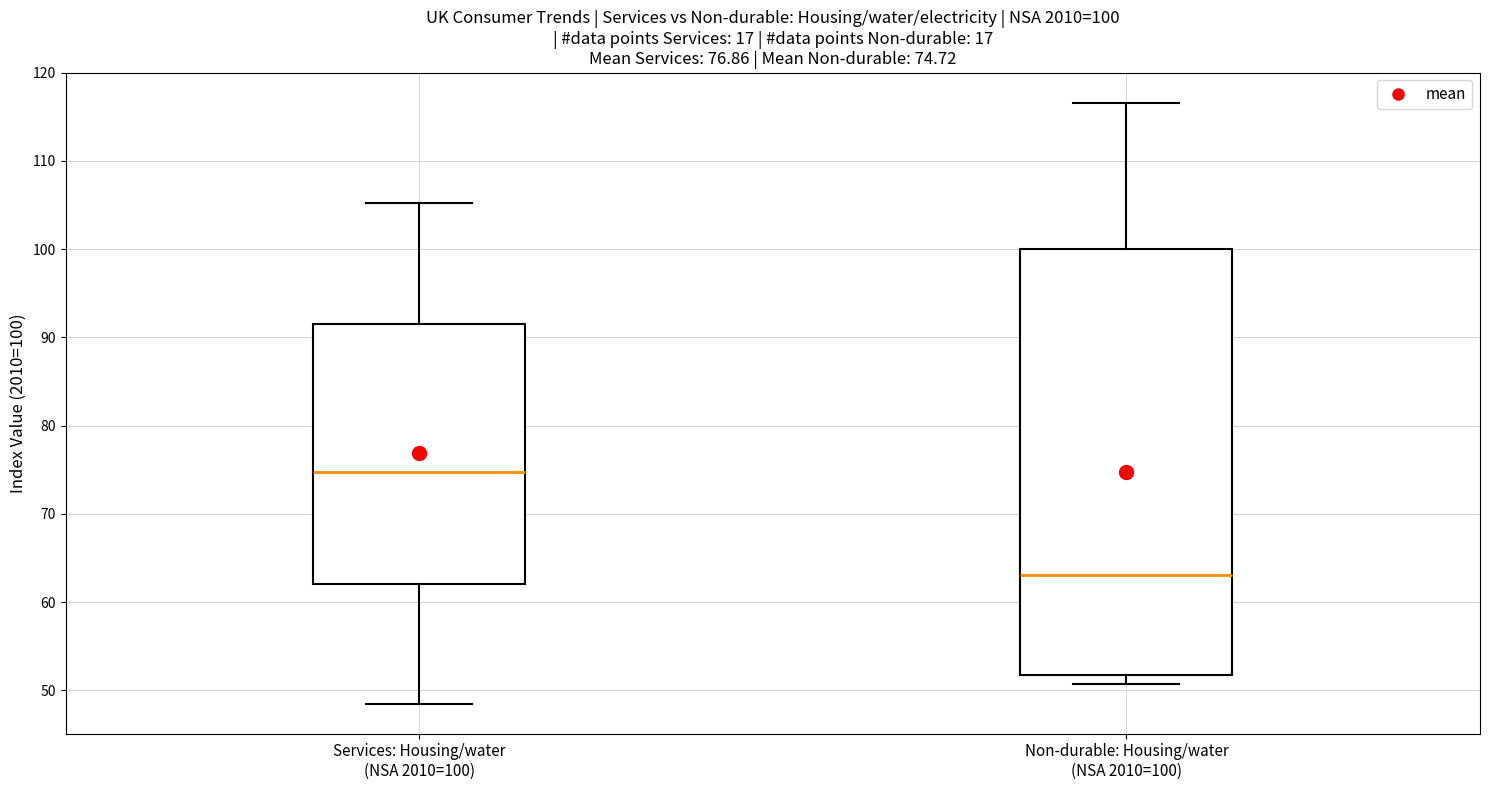

Which box has the lowest median line?

Non-durable: Housing/water (NSA 2010=100)